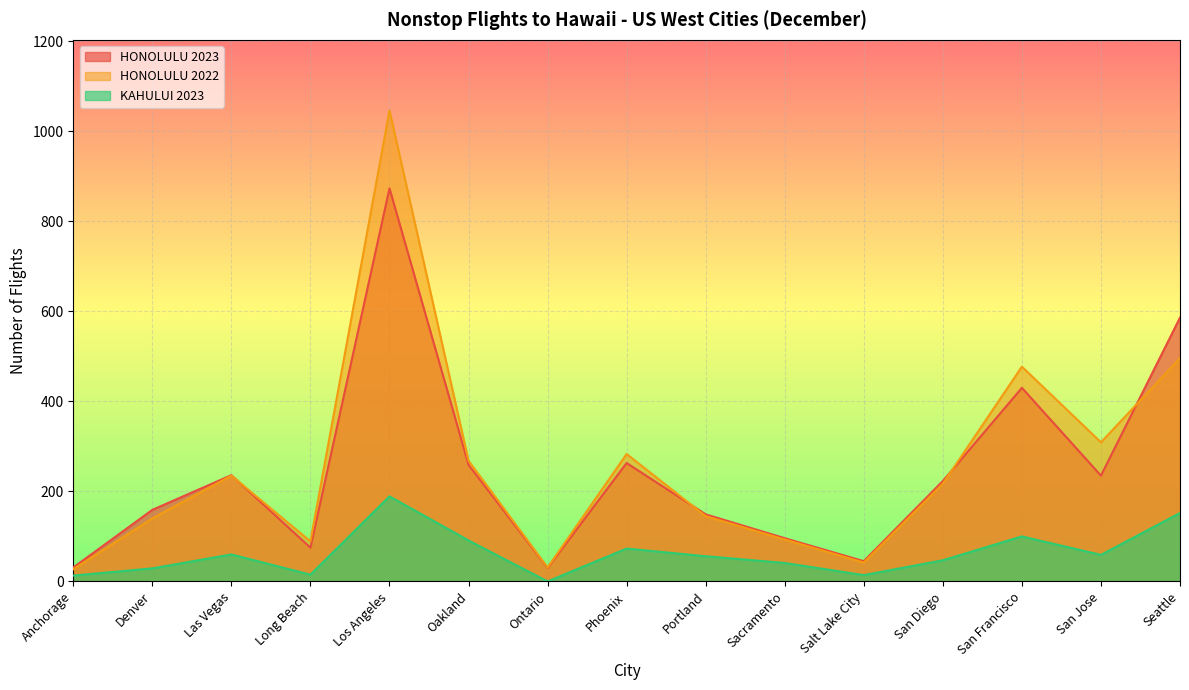

What is the spread (max minus min) of values at Sacramento?

55